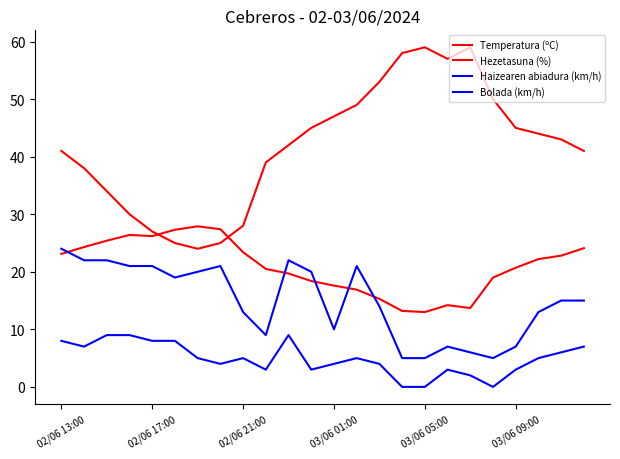

Which series has the largest total across all categories?

Hezetasuna (%)